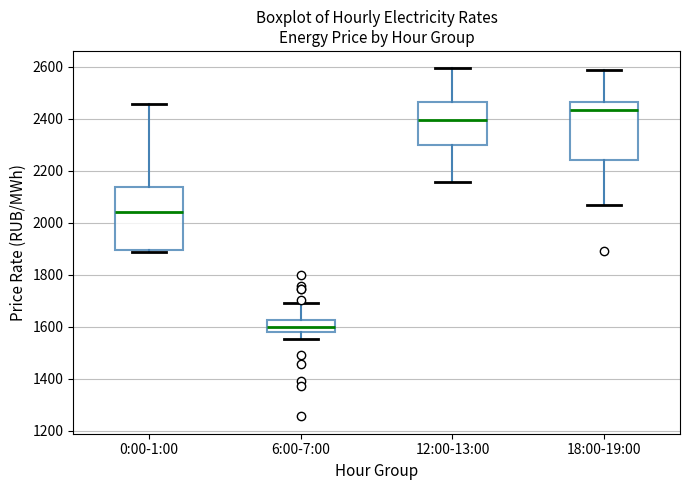

Where does the upper whisker of the box for 12:00-13:00 end on the y-axis? The values are not printed on the chart, so give them approximately, as read against the axis.

2600